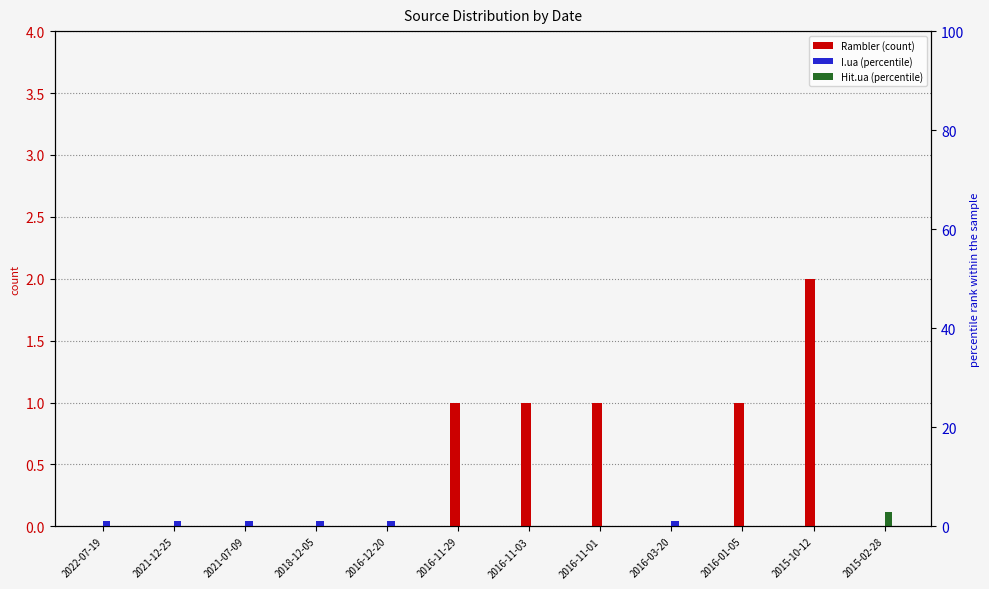

Which series has the widest spread of values?

Hit.ua (percentile)